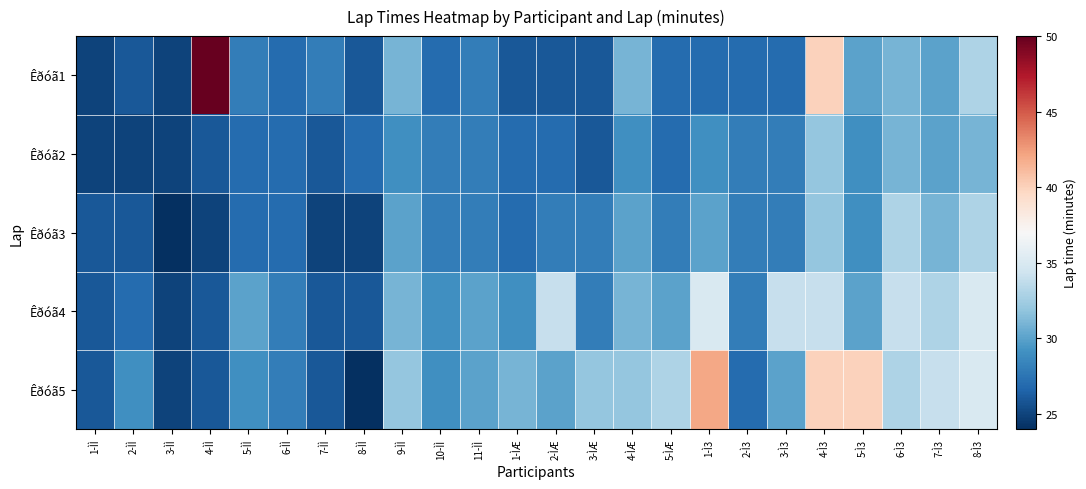

At how many categories does at least one series exceed 24?

24